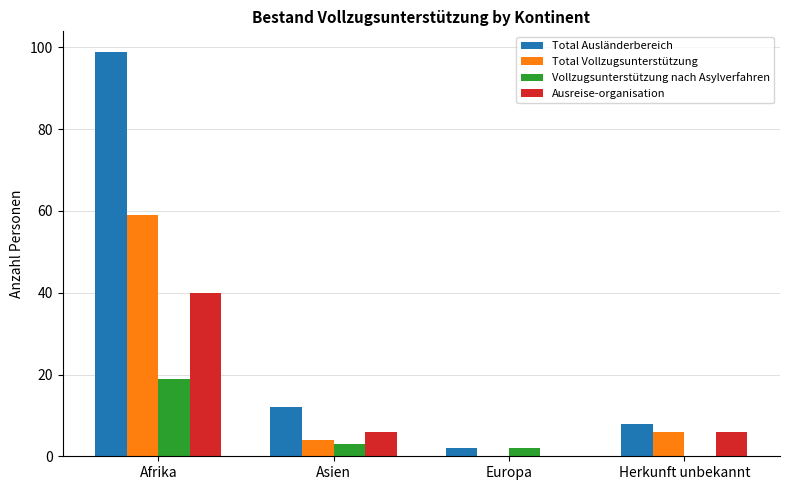

At which category is the sum across all series the highest?

Afrika